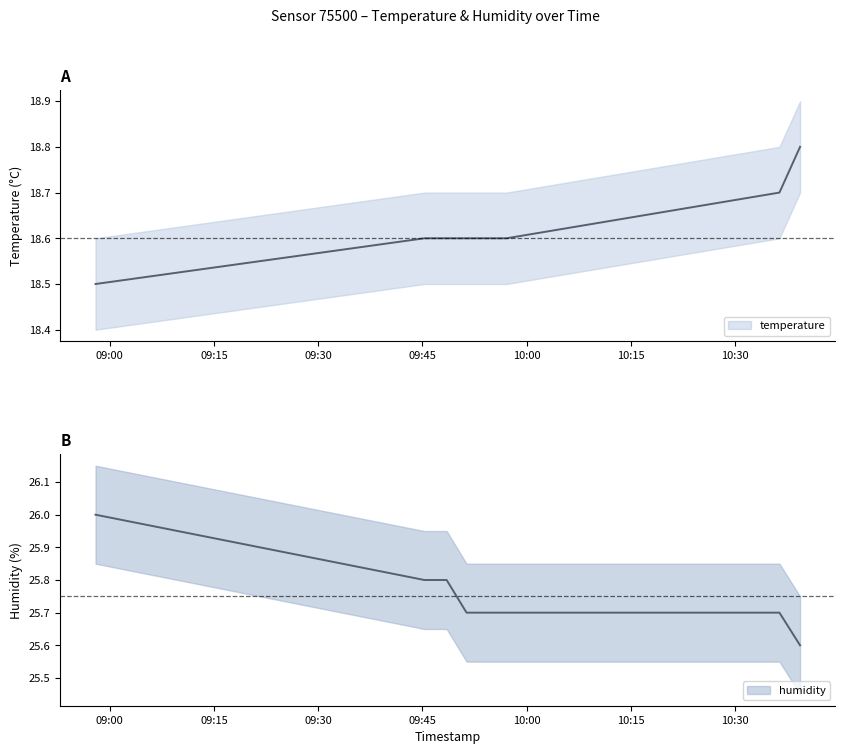

Rank the series at 2022-12-17T10:36:22 from highest to lowest value.

humidity, temperature